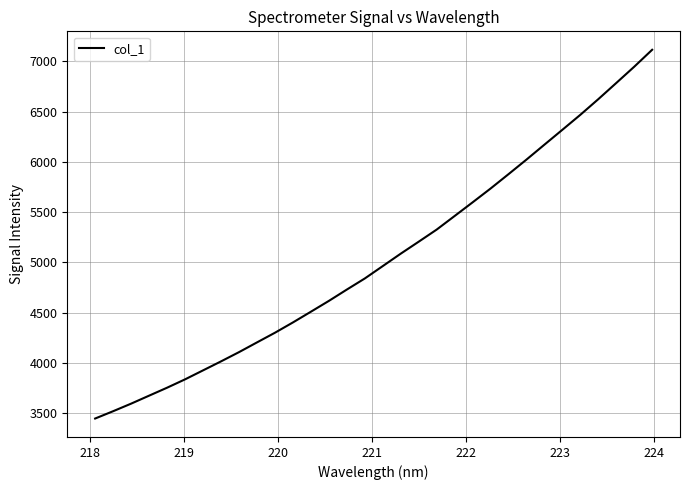

What is the maximum value shown in the chart?

7115.0